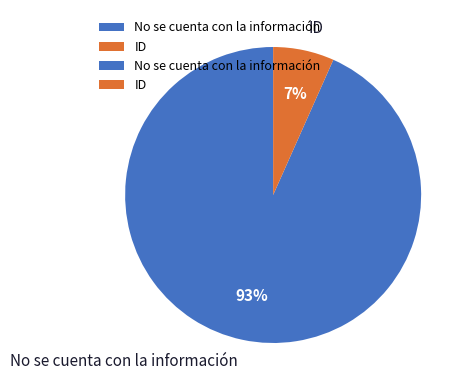

Which has a higher value, No se cuenta con la información or ID?

No se cuenta con la información